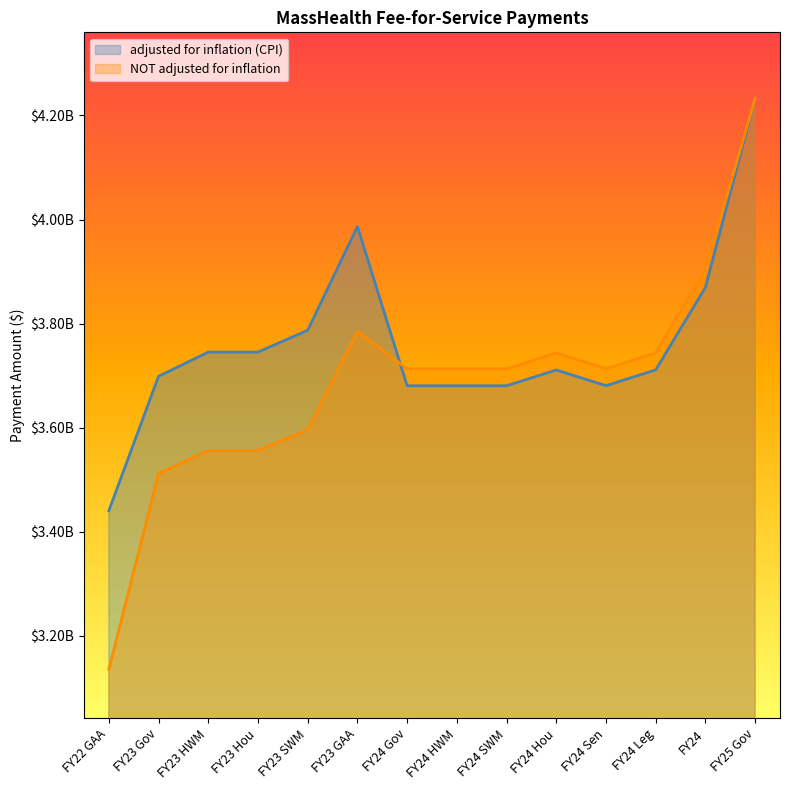

What is the value of the adjusted for inflation (CPI) point at the 4th from the left?

3745327112